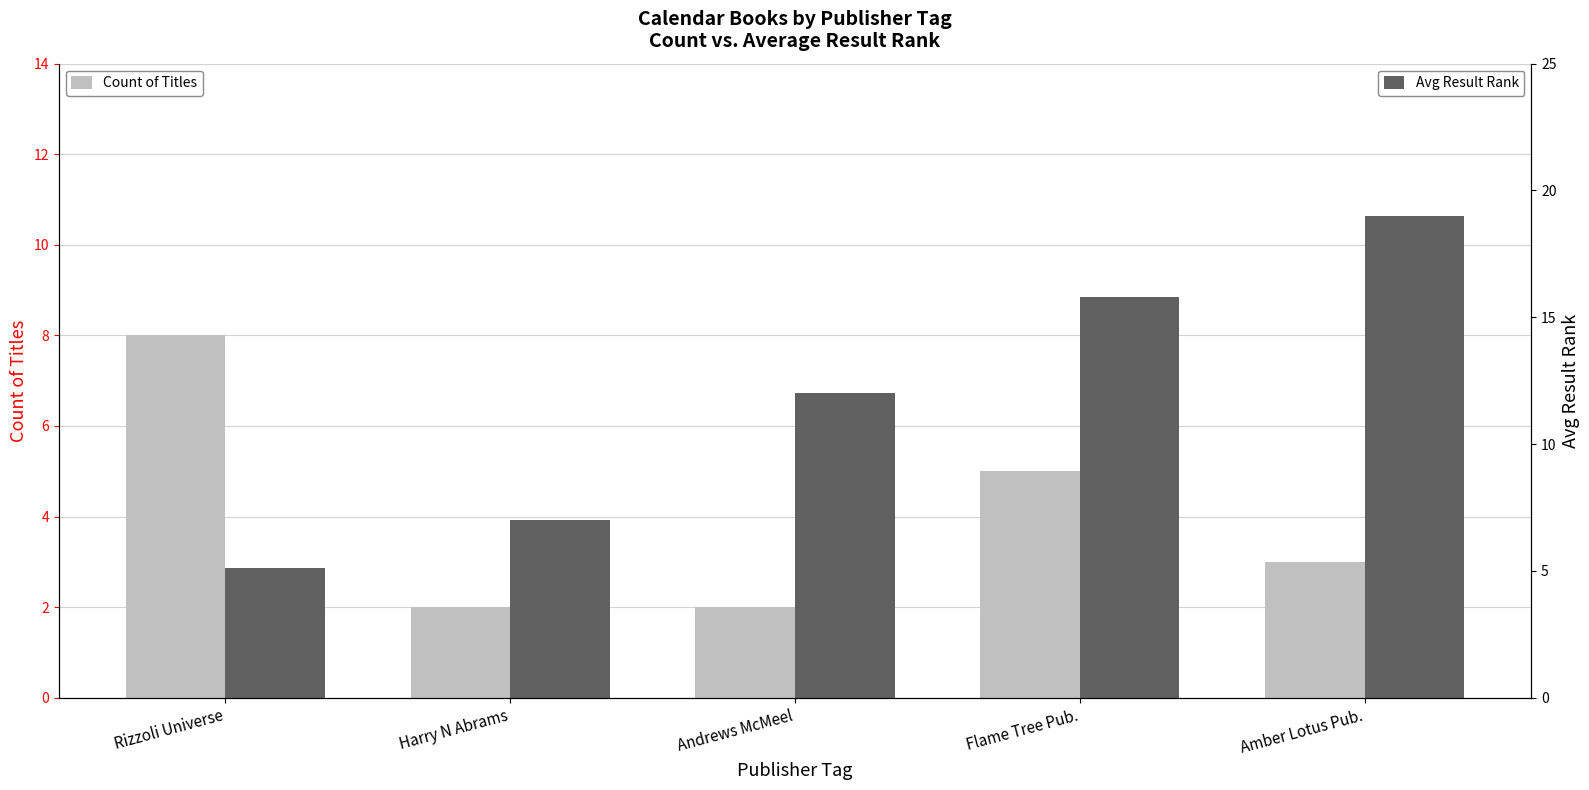

At how many categories does at least one series exceed 7?

4